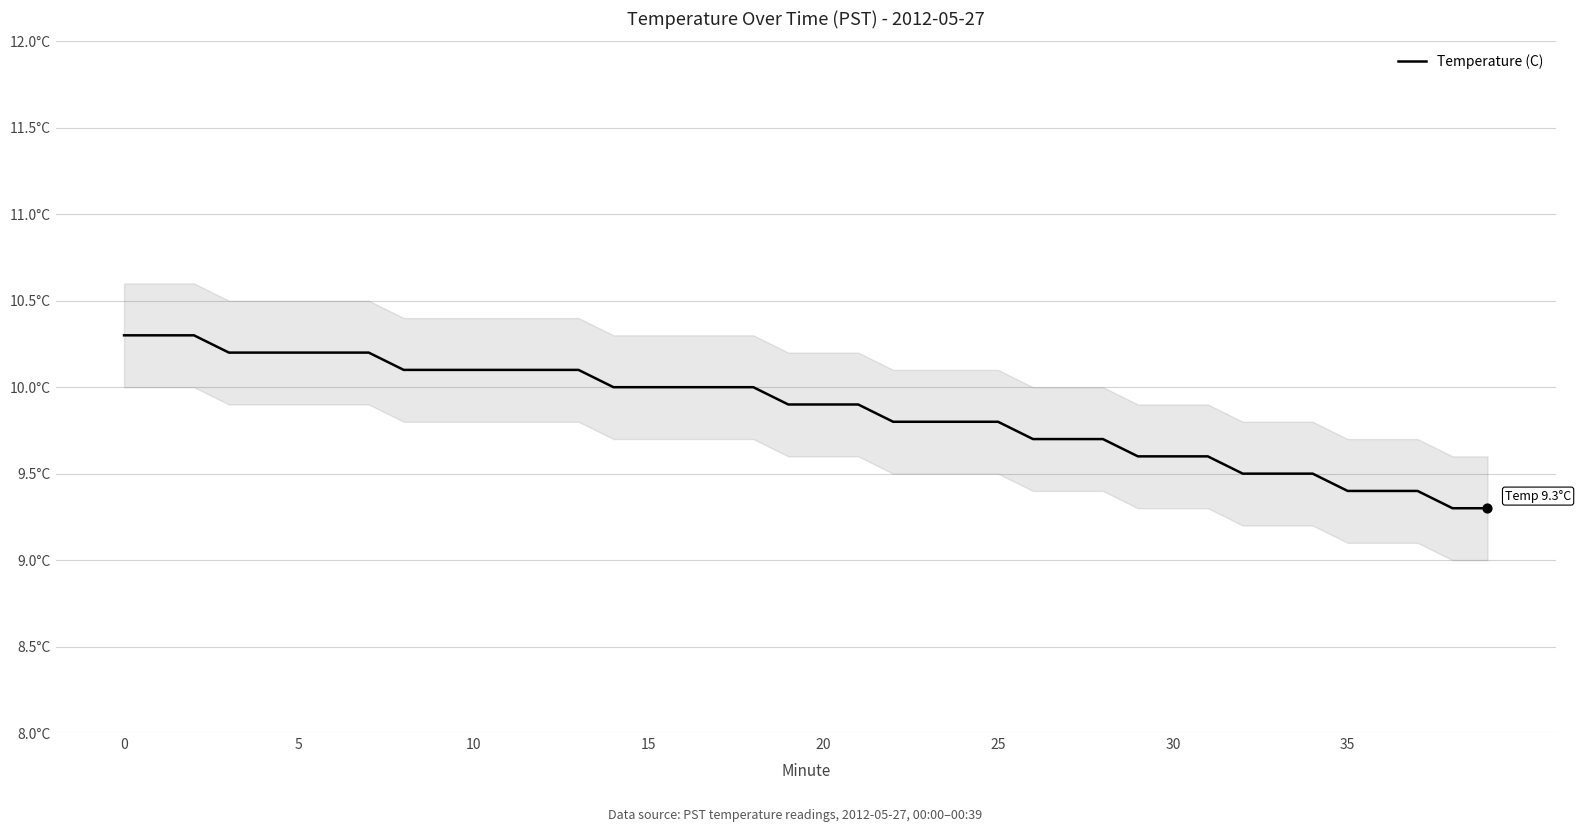

What is the ratio of the value at 29 to the value at 9?

1.0